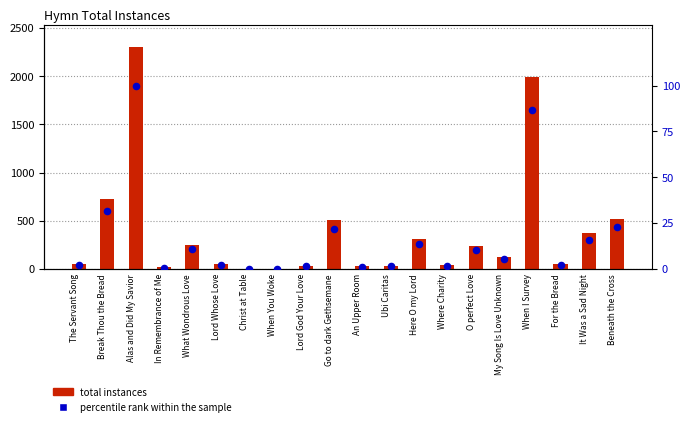

What are all the series names shown in the legend?

total instances, percentile rank within the sample